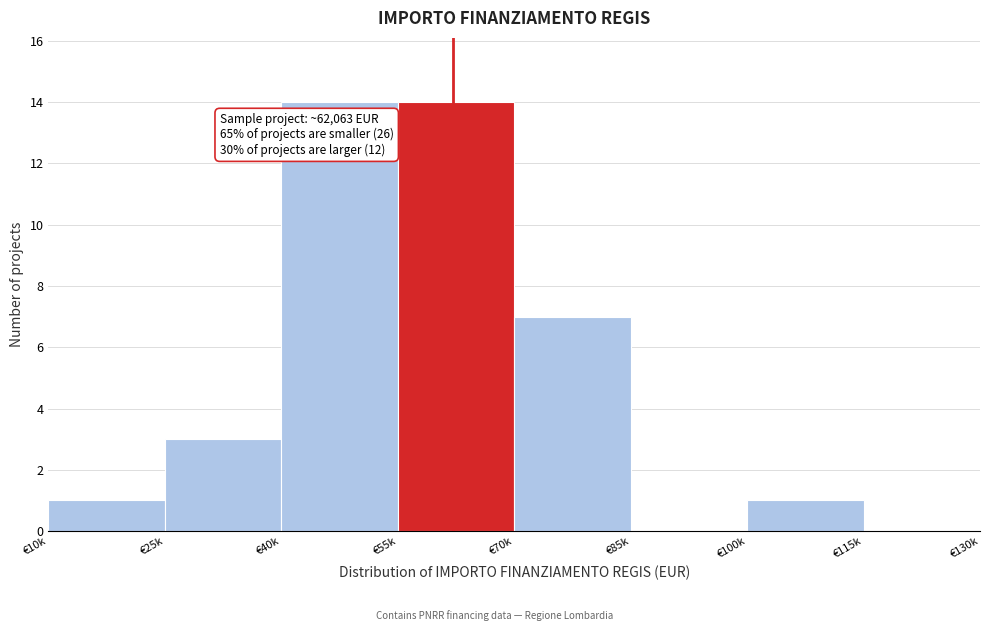

Reading right to left, extract all data points from this chart.

€115k=0	€100k=1	€85k=0	€70k=7	€55k=14	€40k=14	€25k=3	€10k=1